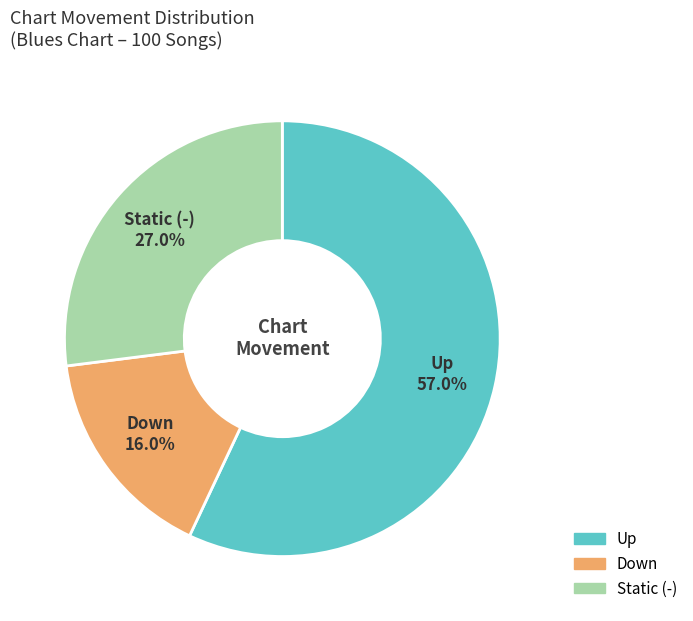

Is there a majority slice in this chart?

Yes